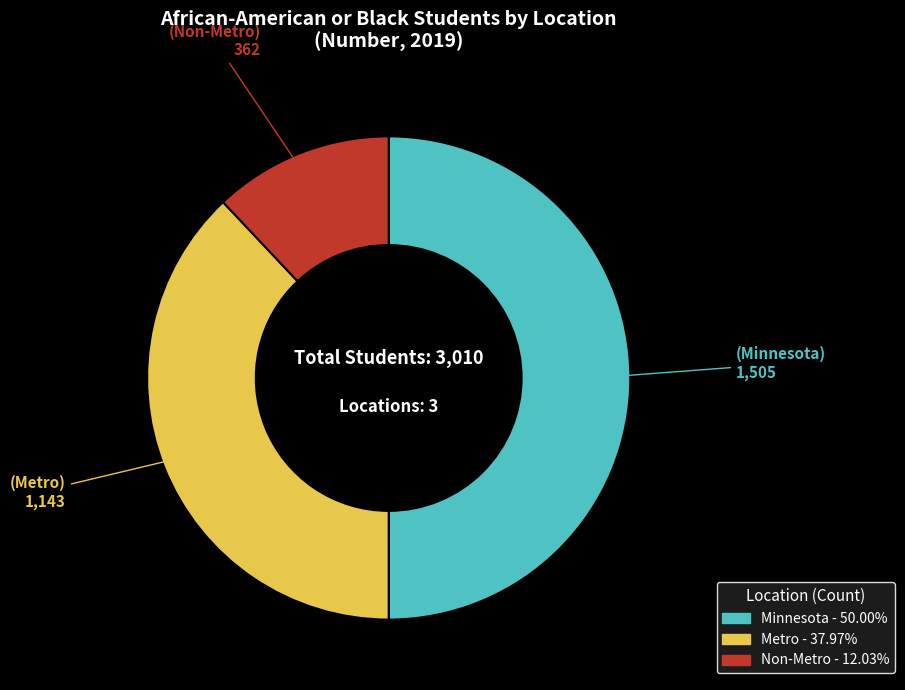

Combined, do Non-Metro and Minnesota account for over 50%?

Yes